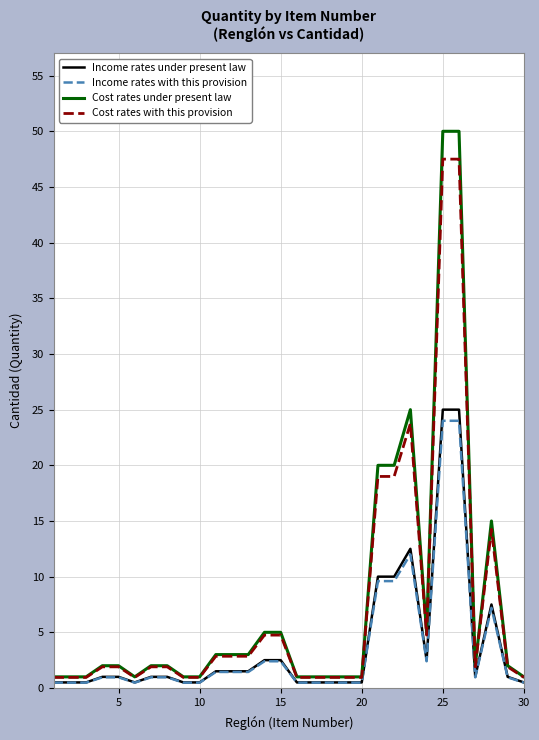

Which series has the largest range (max minus min)?

Cost rates under present law